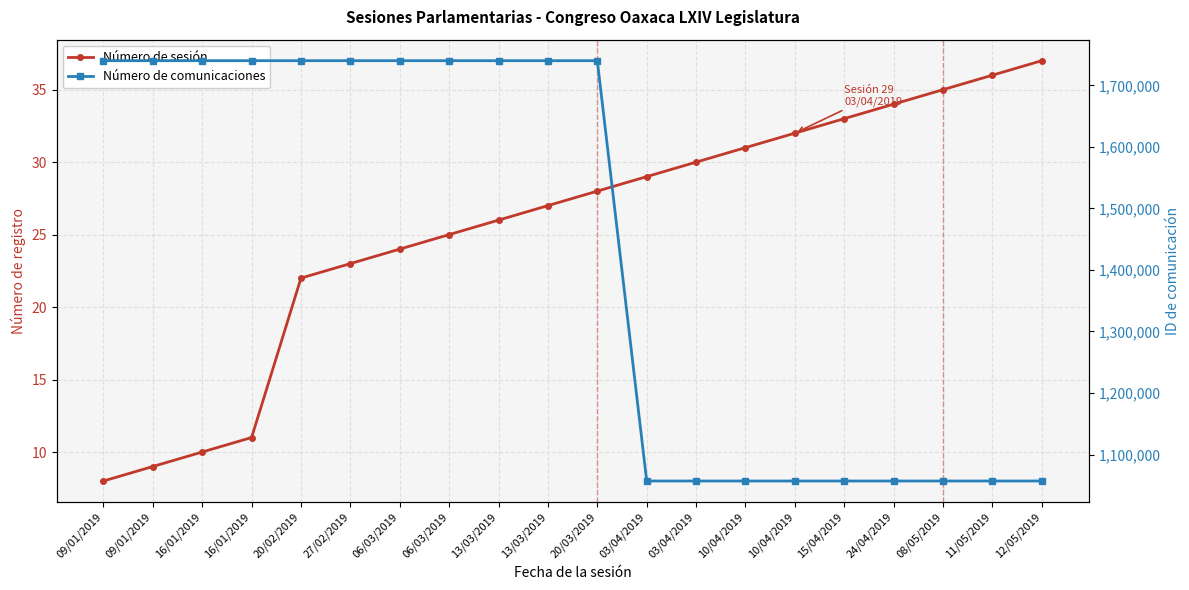

At which label is Número de comunicaciones closest to 1398621?

20/03/2019